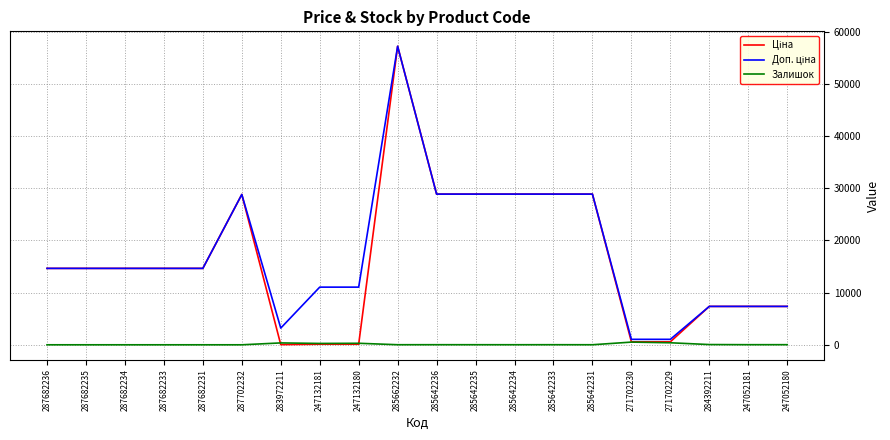

True or false: Залишок has more than 0 points higher than both neighbors.

True